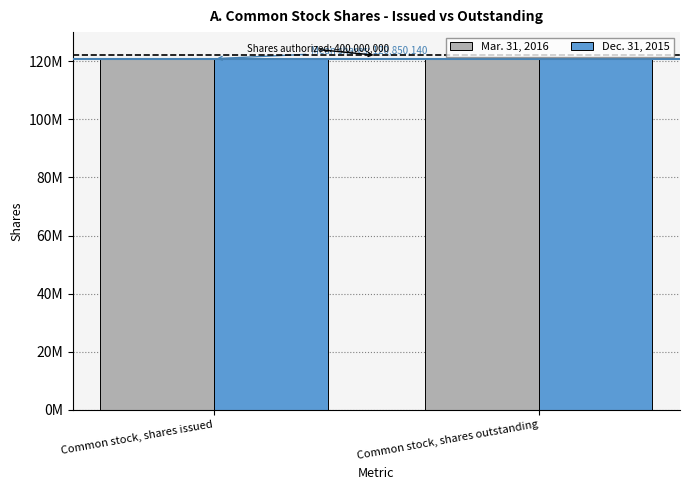

Are the bars horizontal?

No